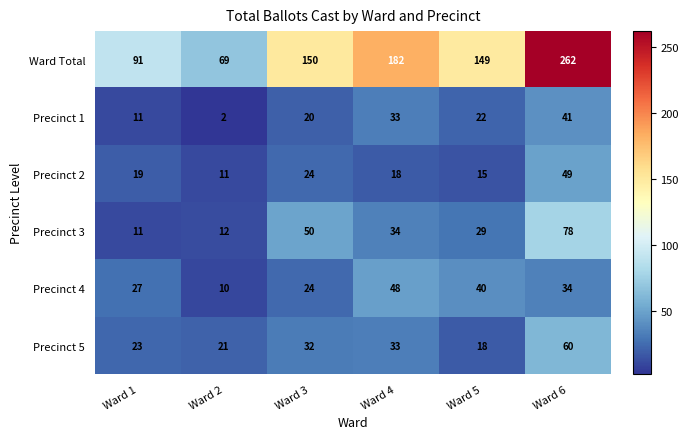

At how many categories does at least one series exceed 212?

1